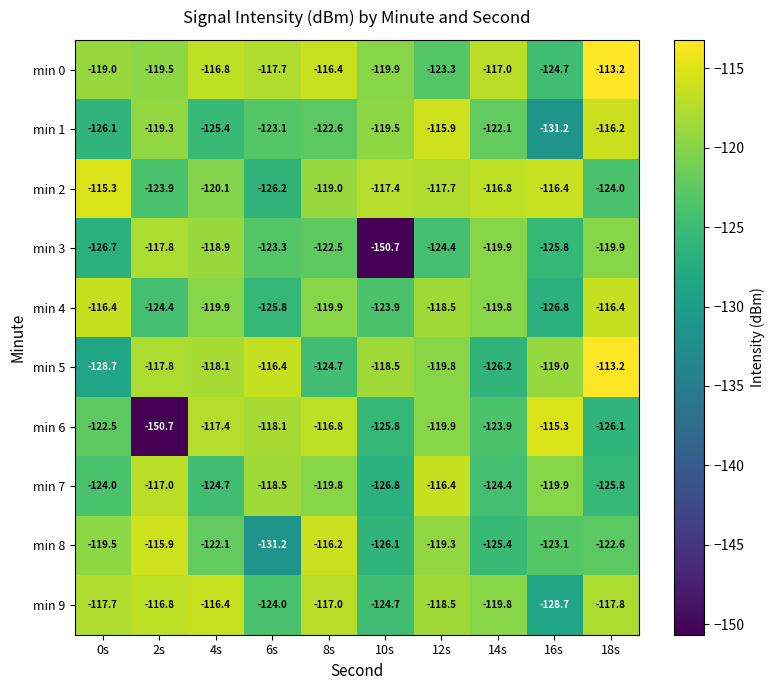

What is the lowest value of the min 8 series?

-131.2